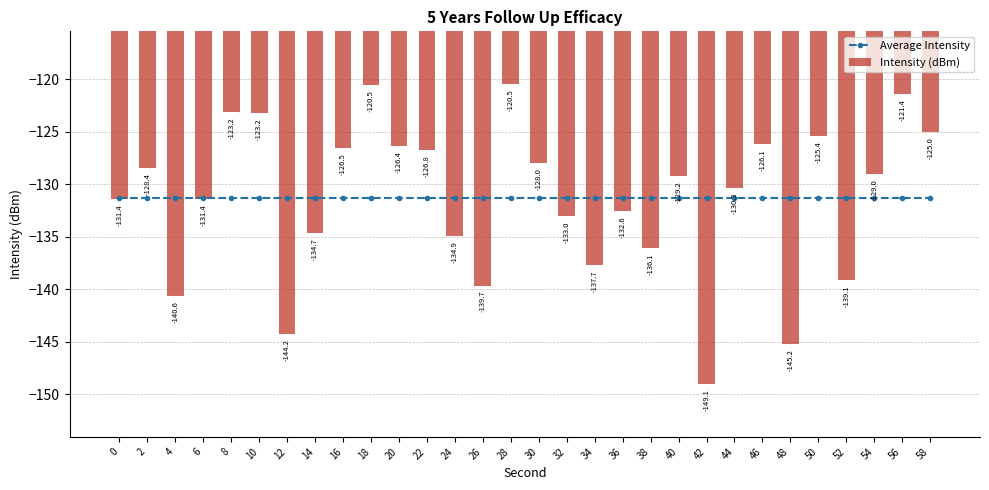

At 24, list the series in order from smallest to largest.

Intensity (dBm), Average Intensity